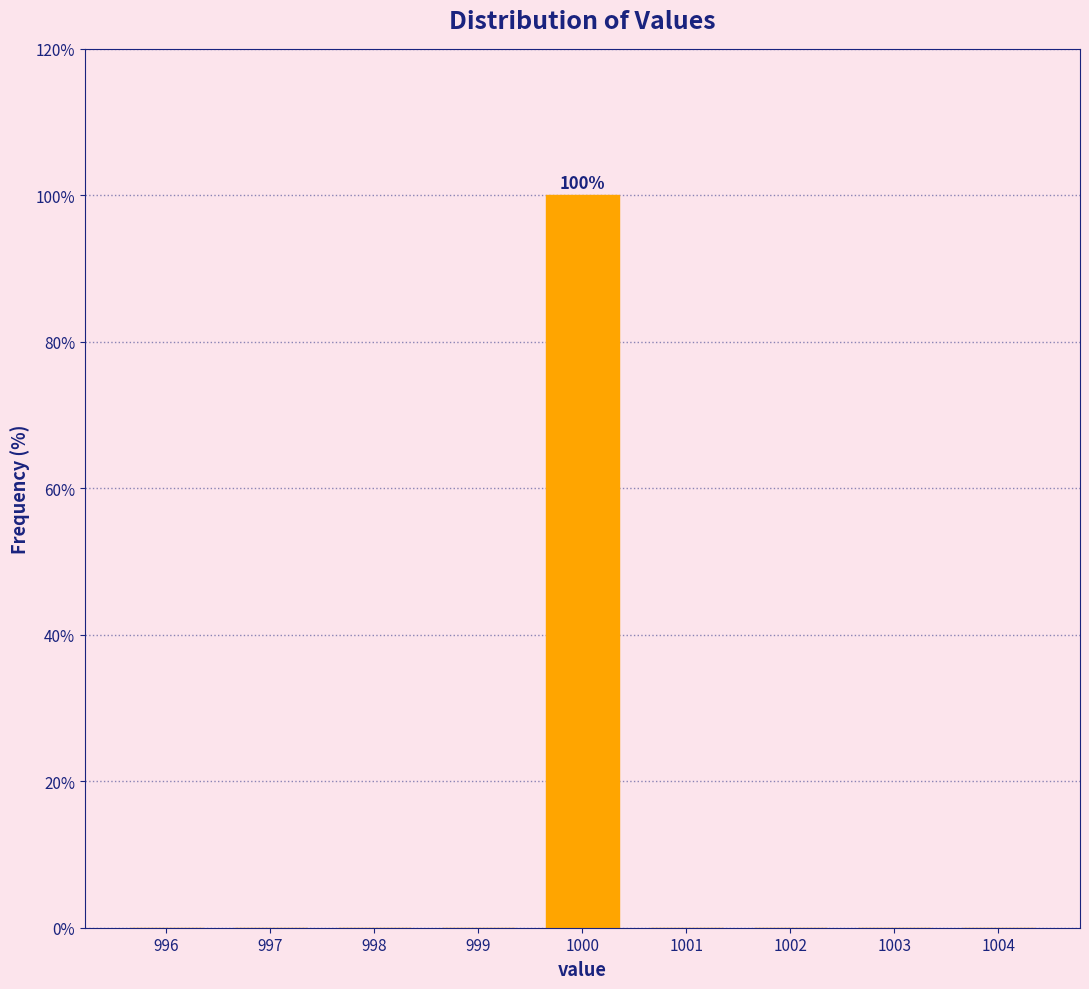

Which range on the x-axis has the tallest bar?

999.5 to 1000.5